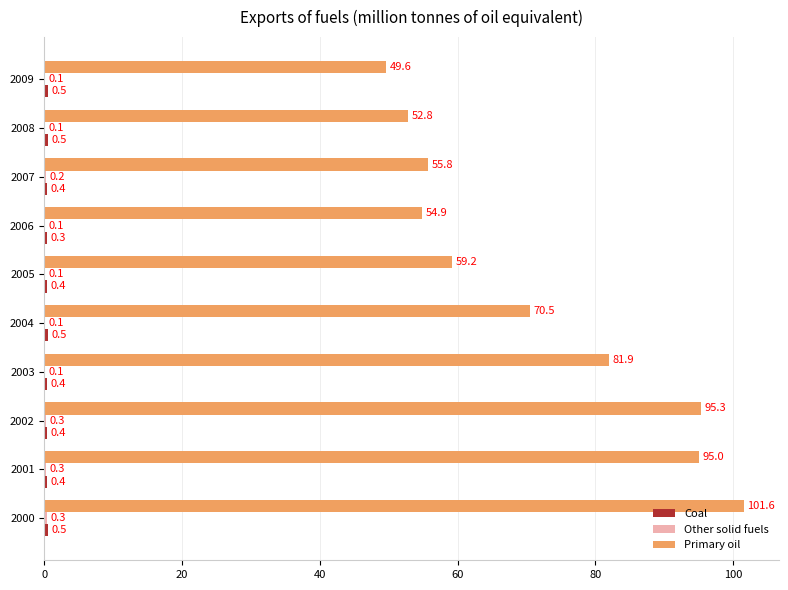

What is the sum of all Primary oil values?

716.6